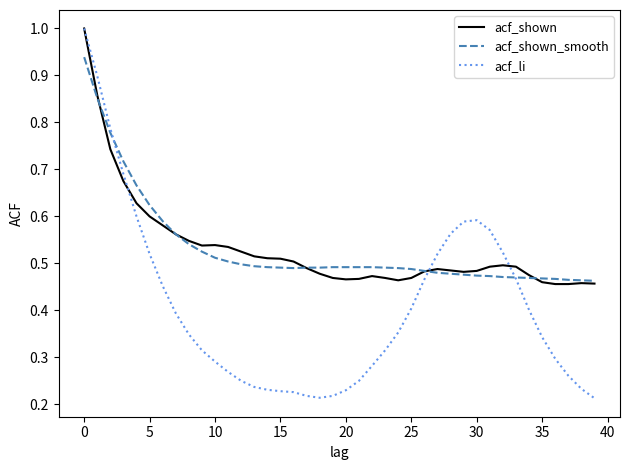

Which series has the largest range (max minus min)?

acf_li